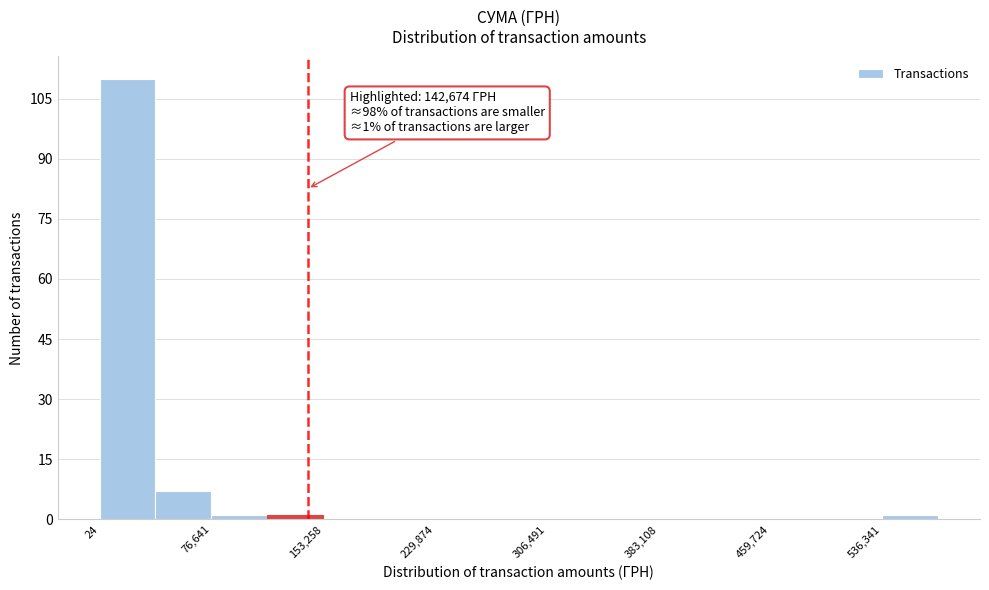

Read against the x-axis, roughly where is the centre of the tallest bar?

20000